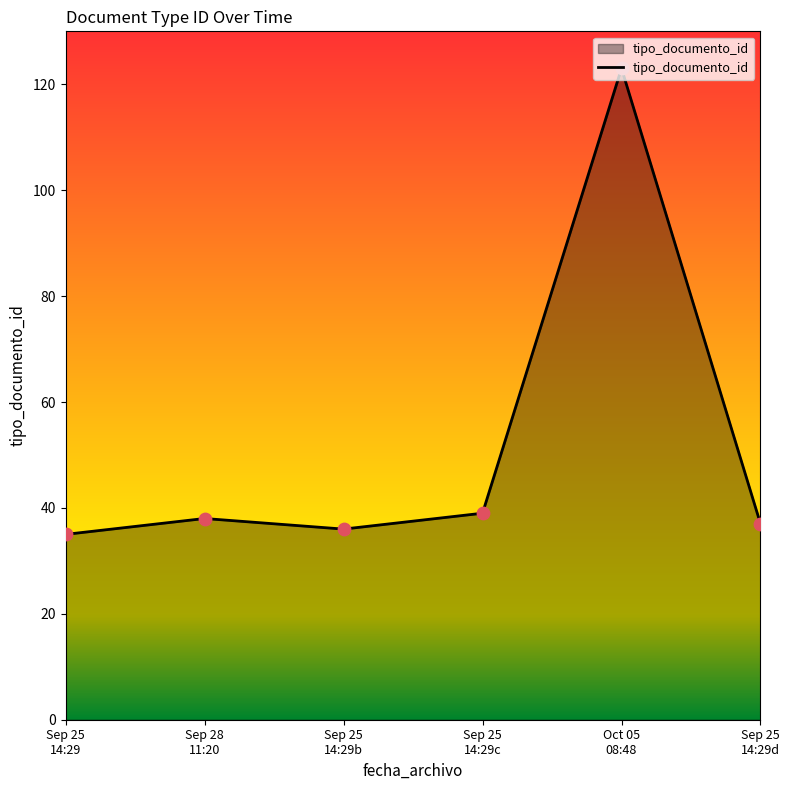

What is the change in value from Sep 25
14:29 to Sep 25
14:29c?

+4